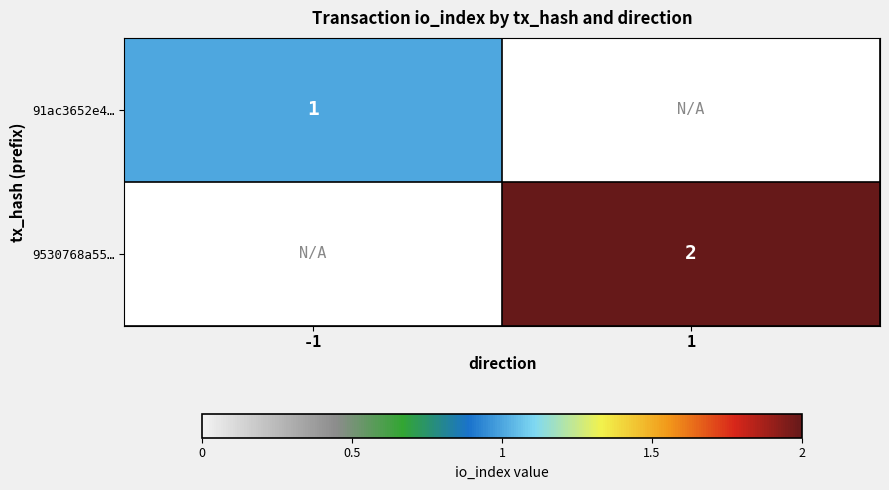

The 91ac3652e4… series shows 1 at -1. True or false?

True